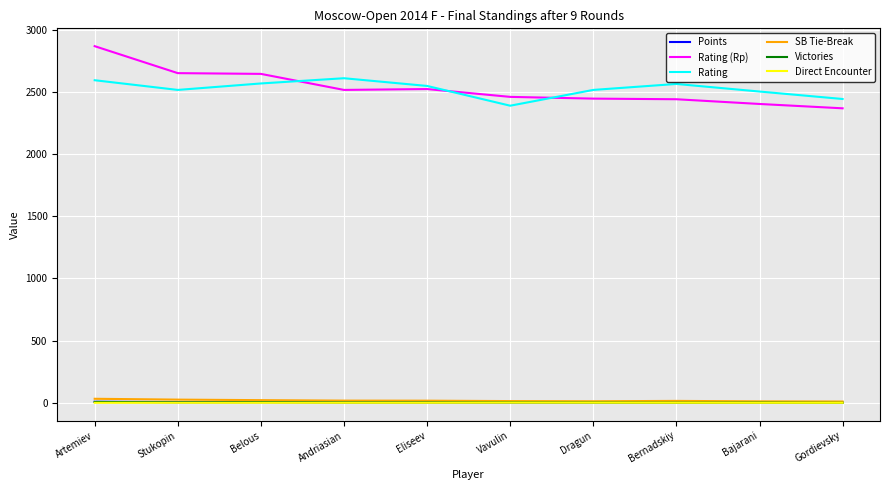

Which series has the largest range (max minus min)?

Rating (Rp)